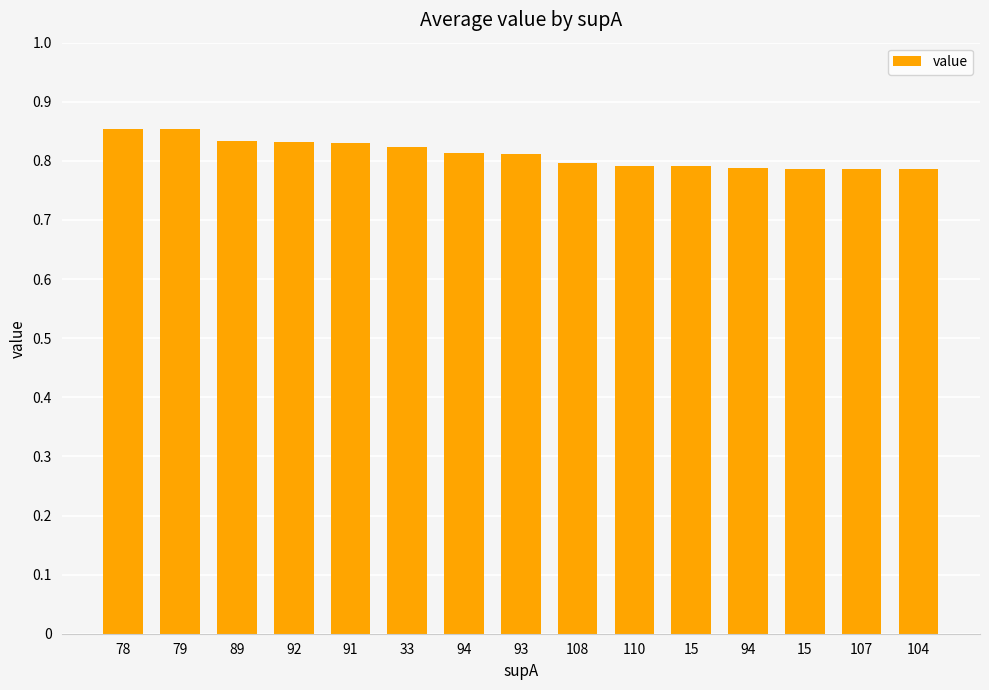

Does the chart contain any negative values?

No